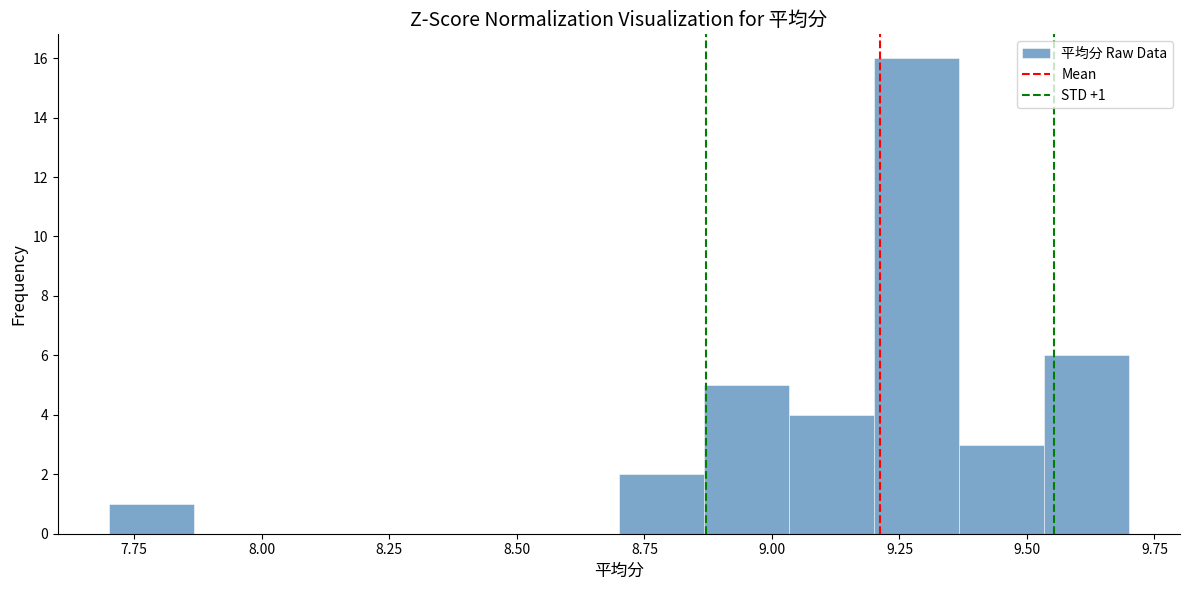

Around what value on the x-axis is the tallest bar? Give the approximate position of its centre, as read against the axis.

9.30